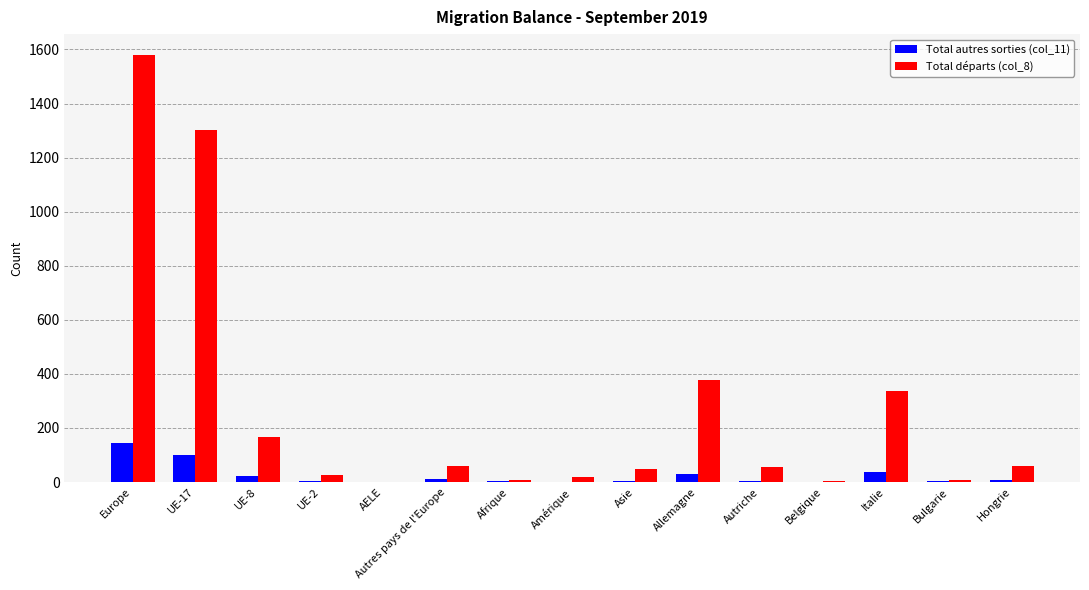

At which category is the sum across all series the highest?

Europe